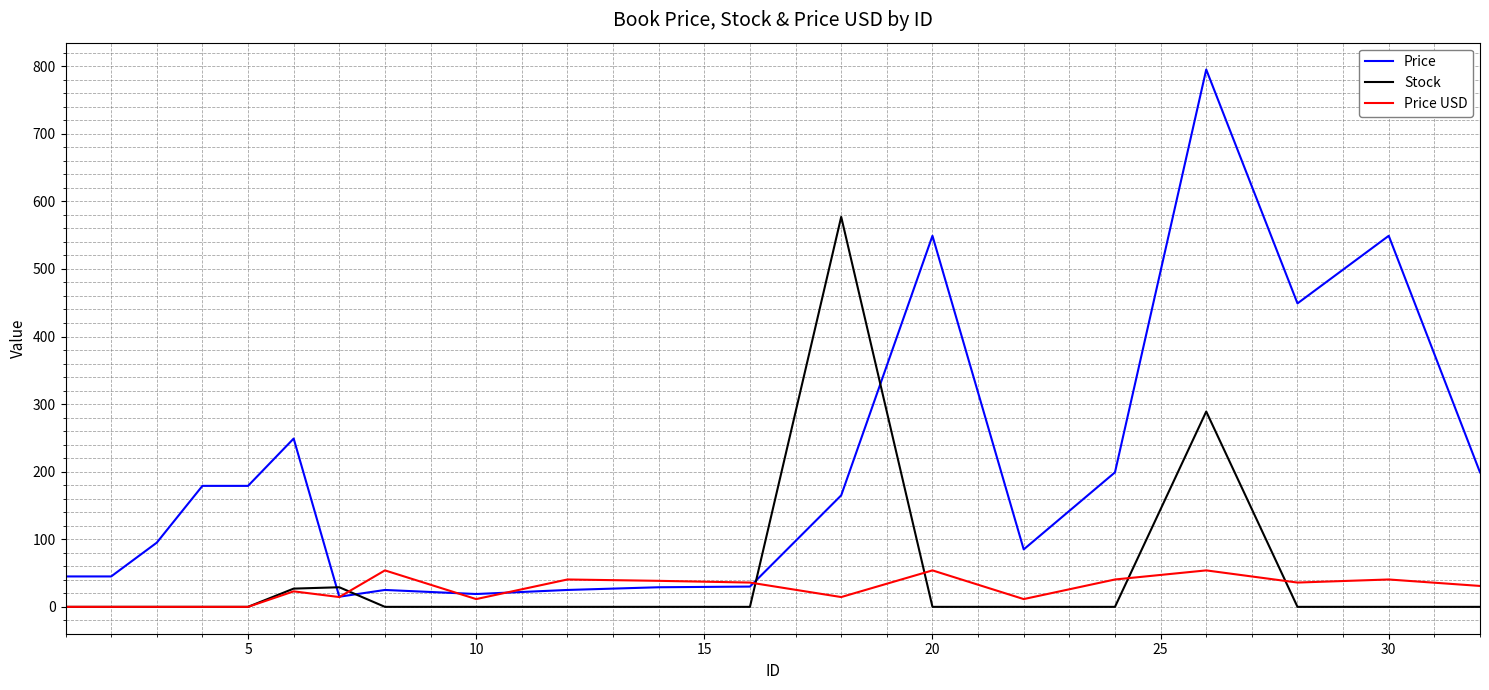

True or false: Price and Stock intersect in this chart.

True